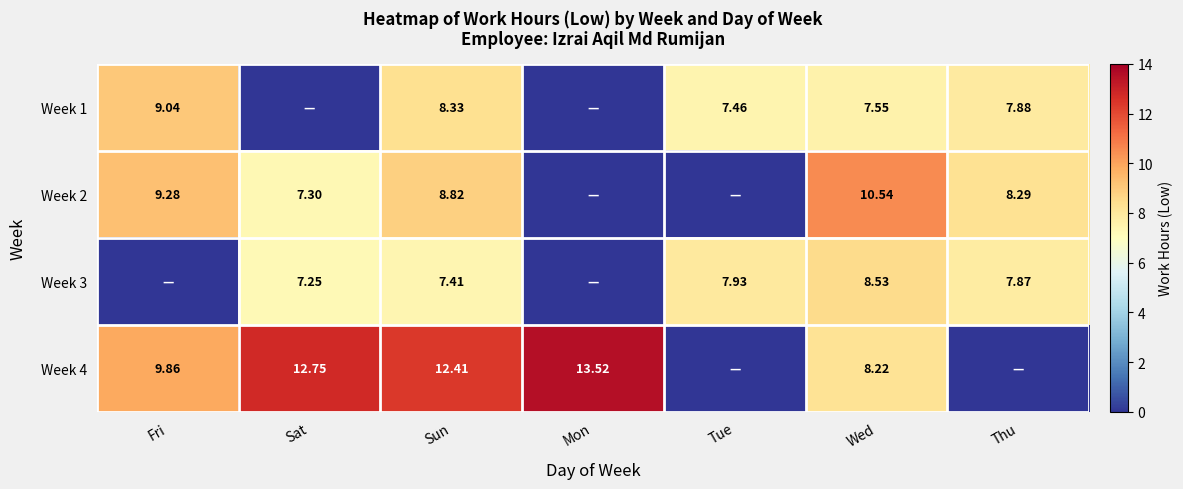

The Week 4 series shows 0.0 at Thu. True or false?

True